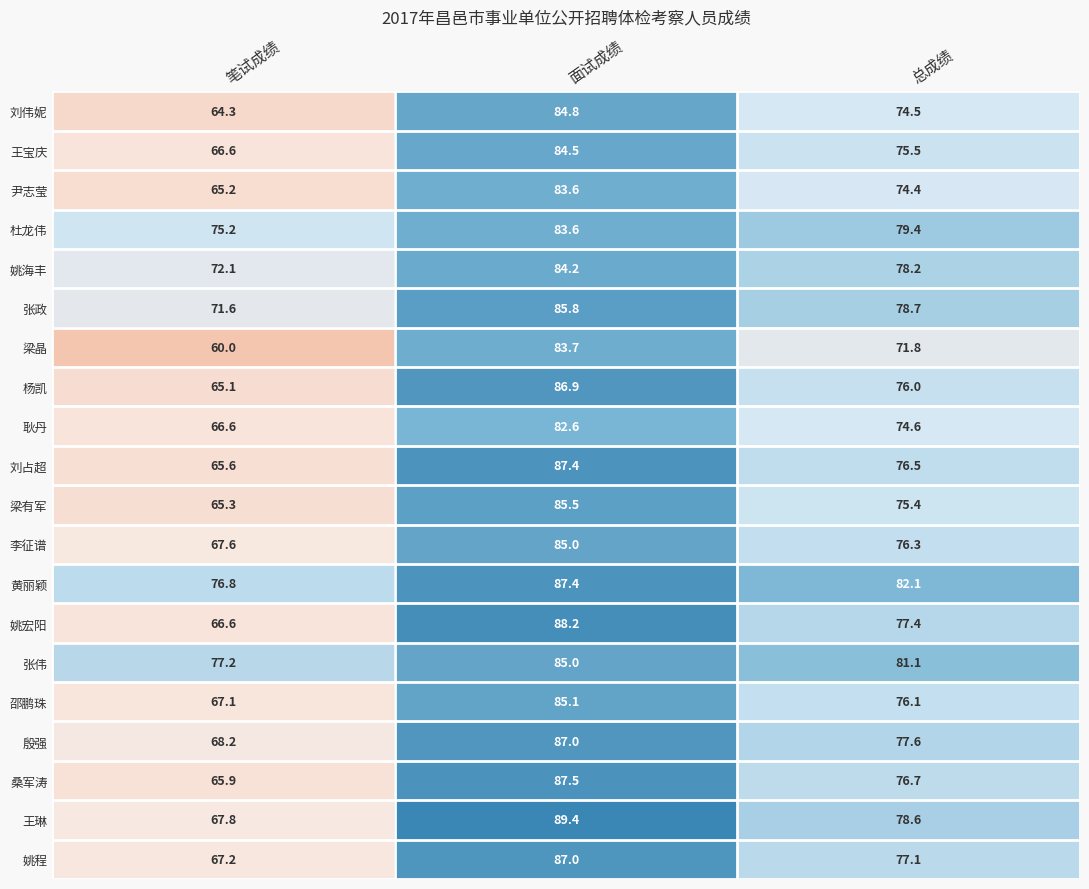

Between 面试成绩 and 总成绩, which series saw the biggest shift?

梁晶